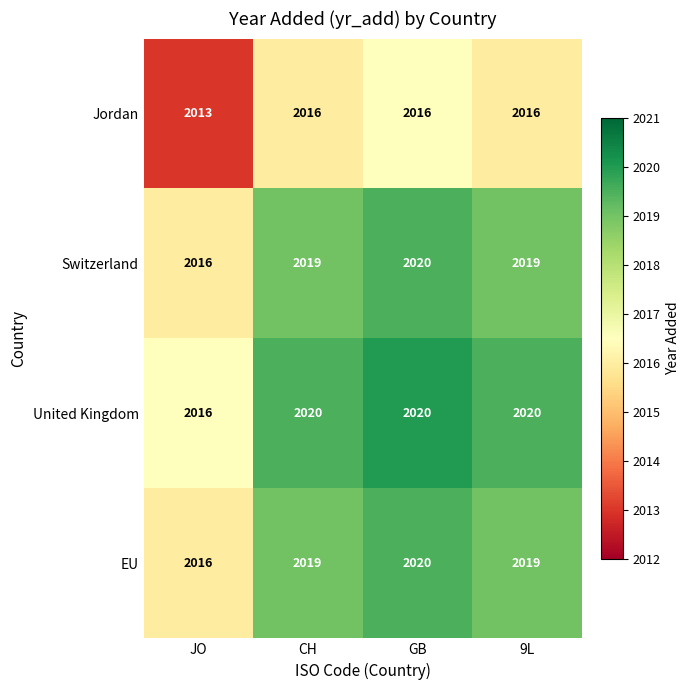

Which label corresponds to the smallest value in the chart?

JO